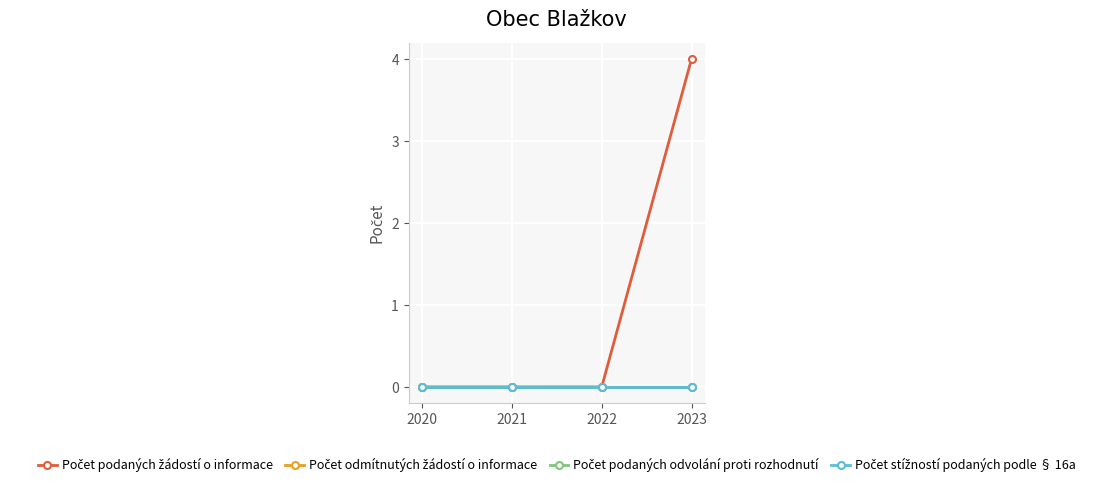

Is this an area chart (filled region under the line)?

No